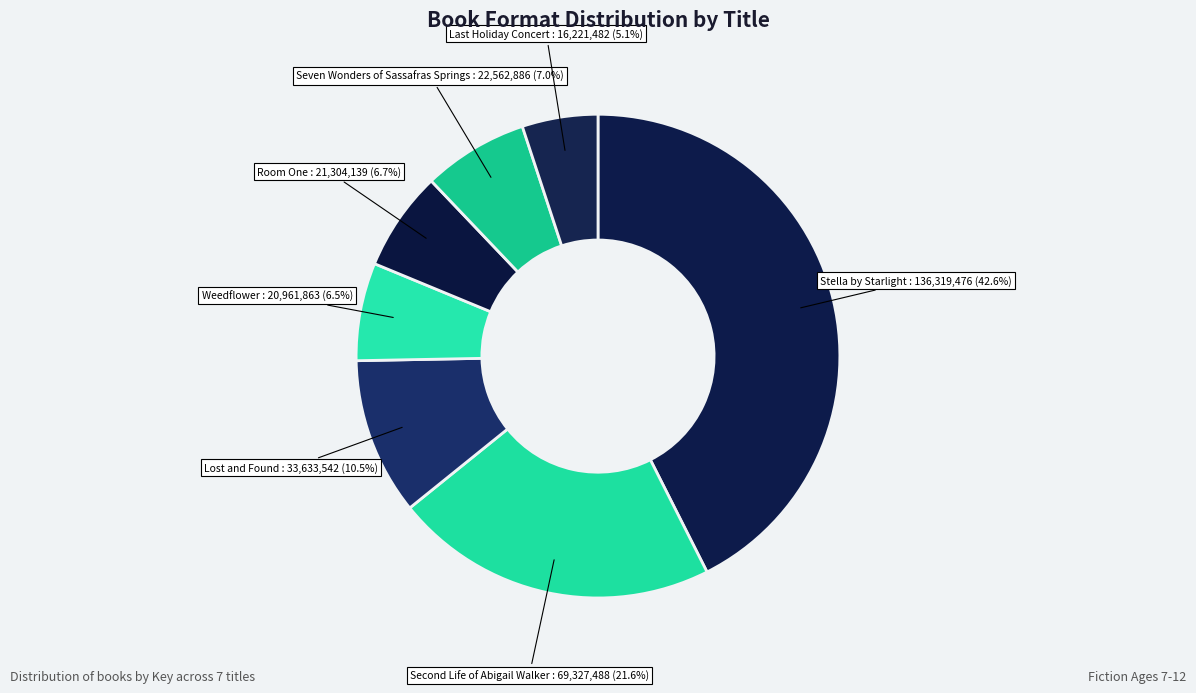

Which slice is the smallest?

Last Holiday Concert